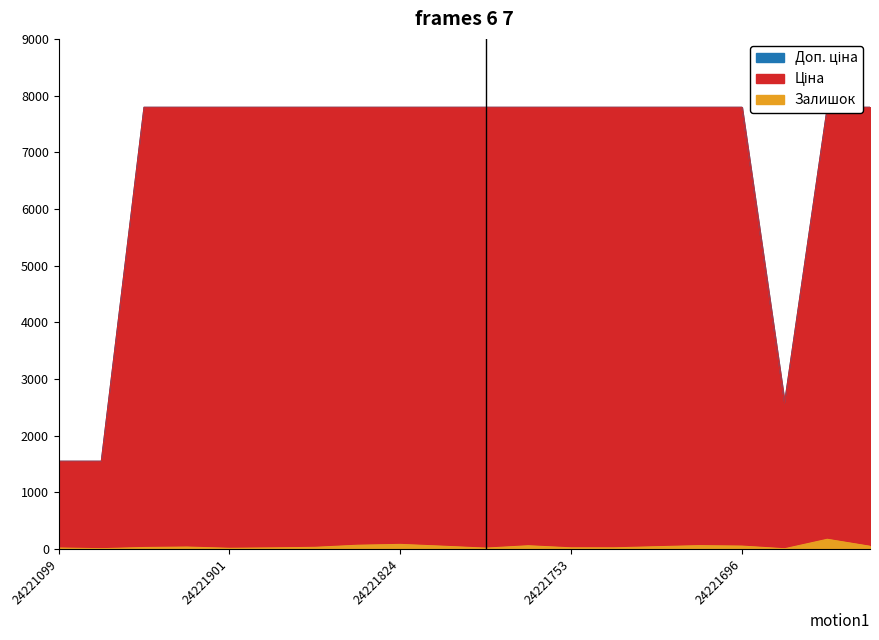

Reading left to right, list all the values displayed in this chart.

Залишок: 16.0	4.0	25.0	33.0	11.0	18.0	28.0	65.0	80.0	48.0	14.0	56.0	19.0	19.0	39.0	58.0	50.0	3.0	170.0	47.0
Ціна: 1547.7	1547.7	7792.9	7792.9	7792.9	7792.9	7792.9	7792.9	7792.9	7792.9	7792.9	7792.9	7792.9	7792.9	7792.9	7792.9	7792.9	2578.7	7792.9	7792.9
Доп. ціна: 1548.0	1548.0	7792.9	7792.9	7792.9	7792.9	7792.9	7792.9	7792.9	7792.9	7792.9	7792.9	7792.9	7792.9	7792.9	7792.9	7792.9	2579.0	7792.9	7792.9